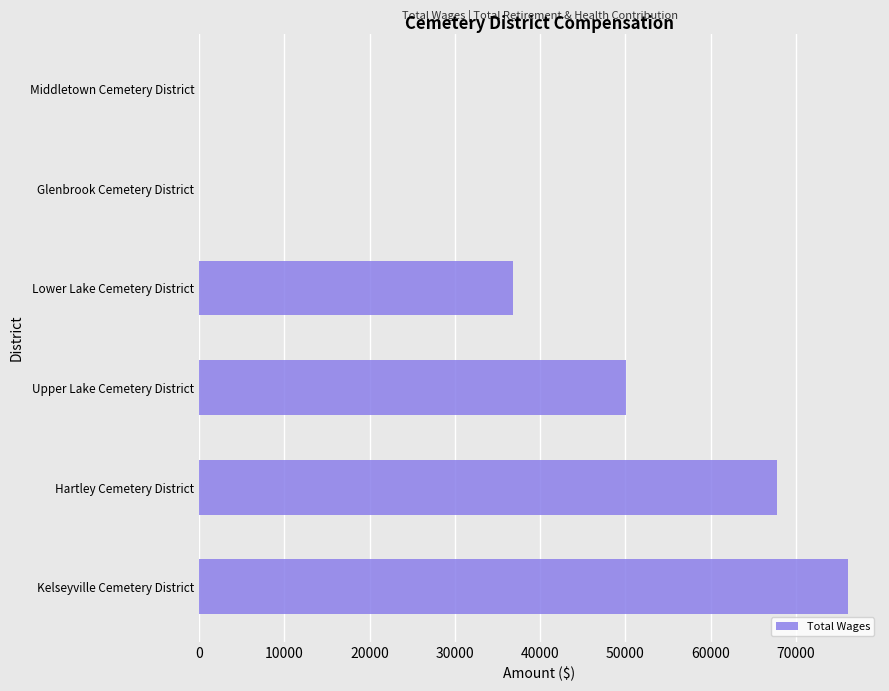

Reading top to bottom, what are all the values shown in this chart?

Middletown Cemetery District=0	Glenbrook Cemetery District=0	Lower Lake Cemetery District=36845	Upper Lake Cemetery District=50114	Hartley Cemetery District=67779	Kelseyville Cemetery District=76068